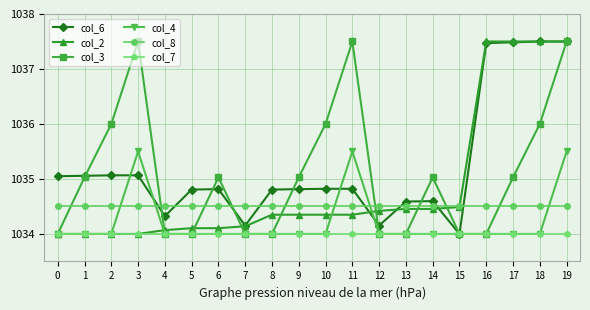

How many categories are shown in the chart?

20